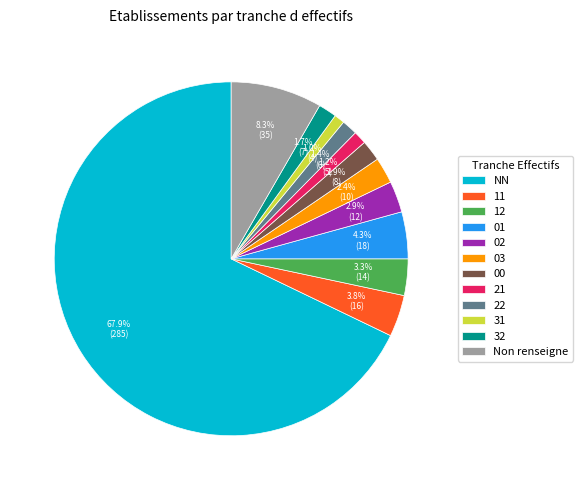

The 31 slice represents 10% of the pie. True or false?

False